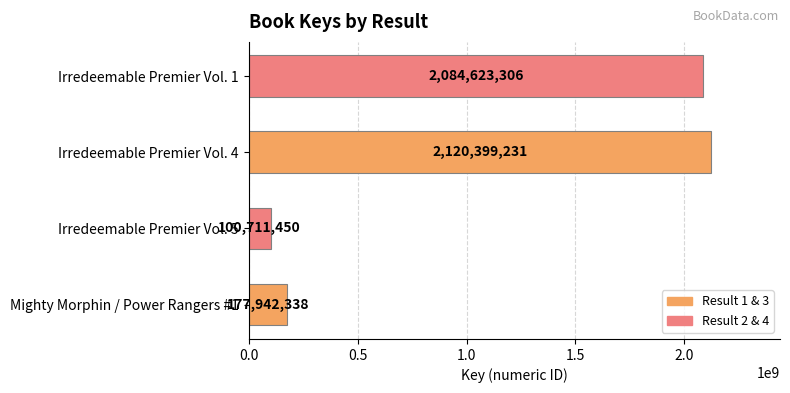

What is the difference between the maximum and second lowest values?

1942456893